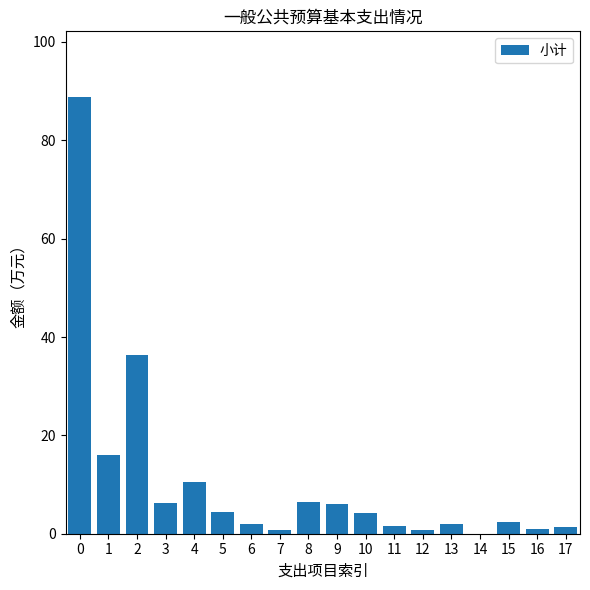

What is the sum of all values?

190.8